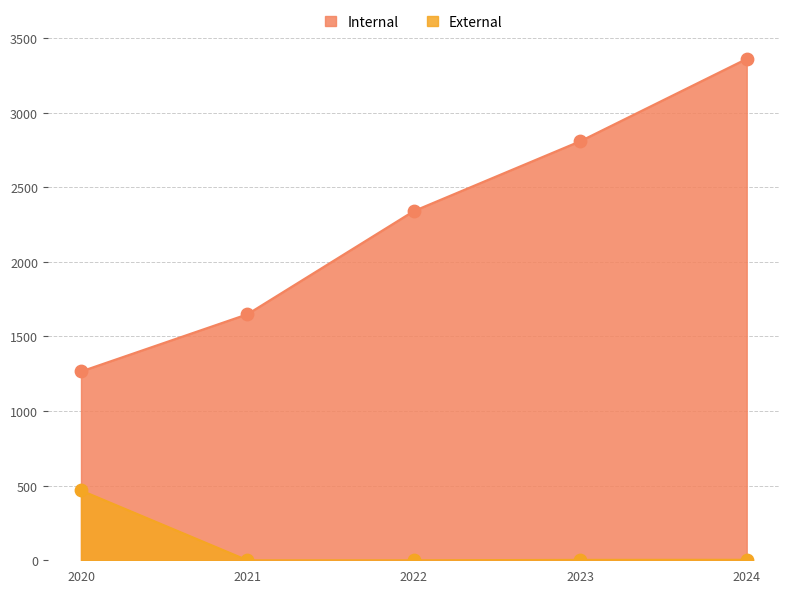

At which category is the sum across all series the highest?

2024